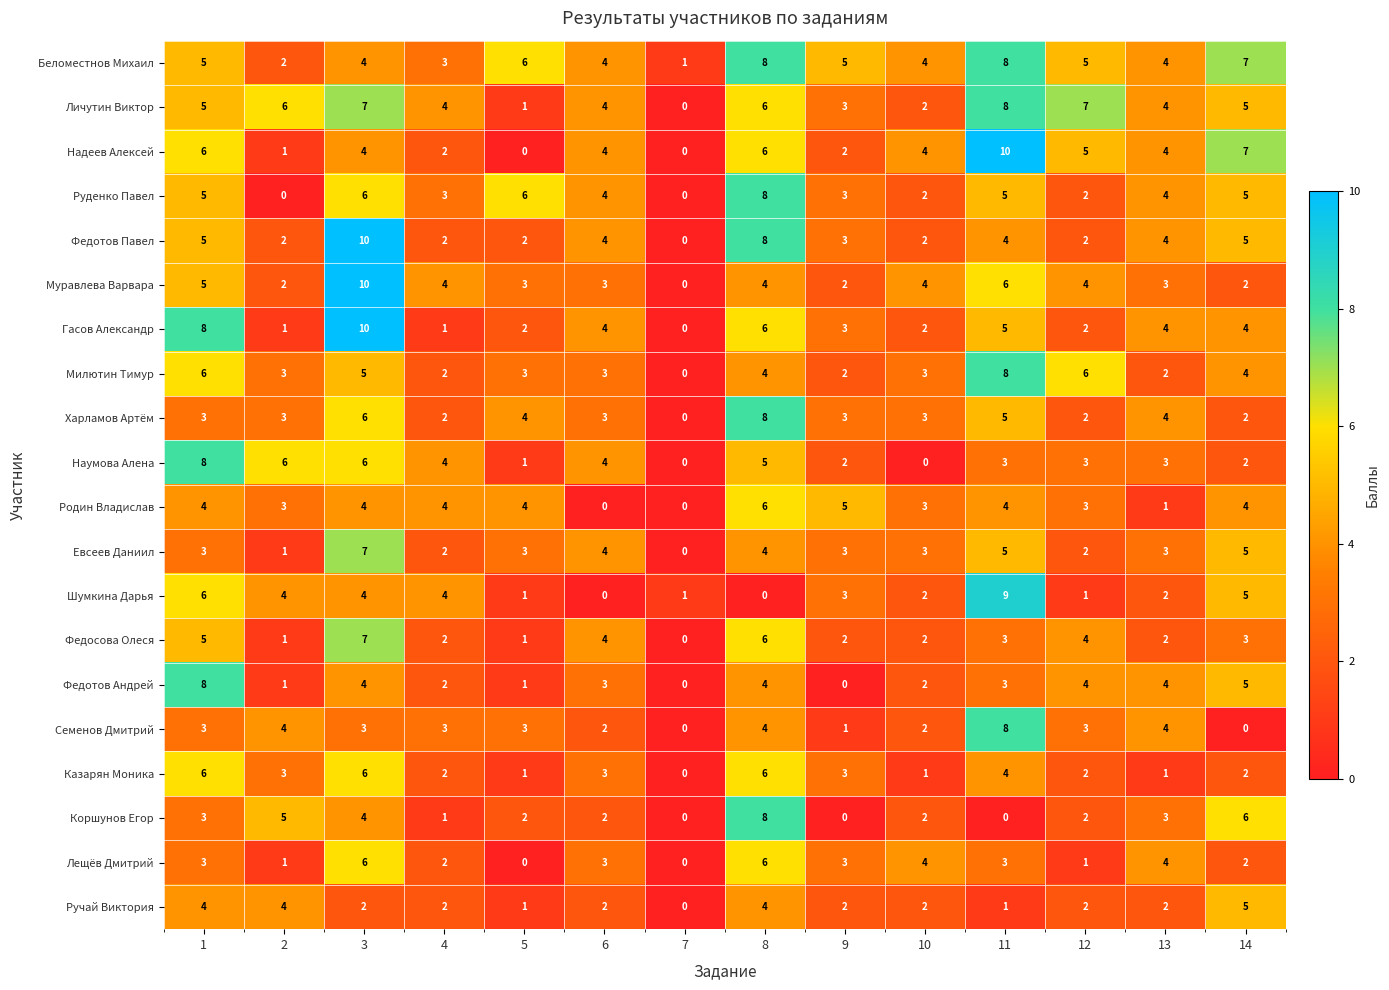

Between 1 and 12, which series saw the biggest shift?

Гасов Александр